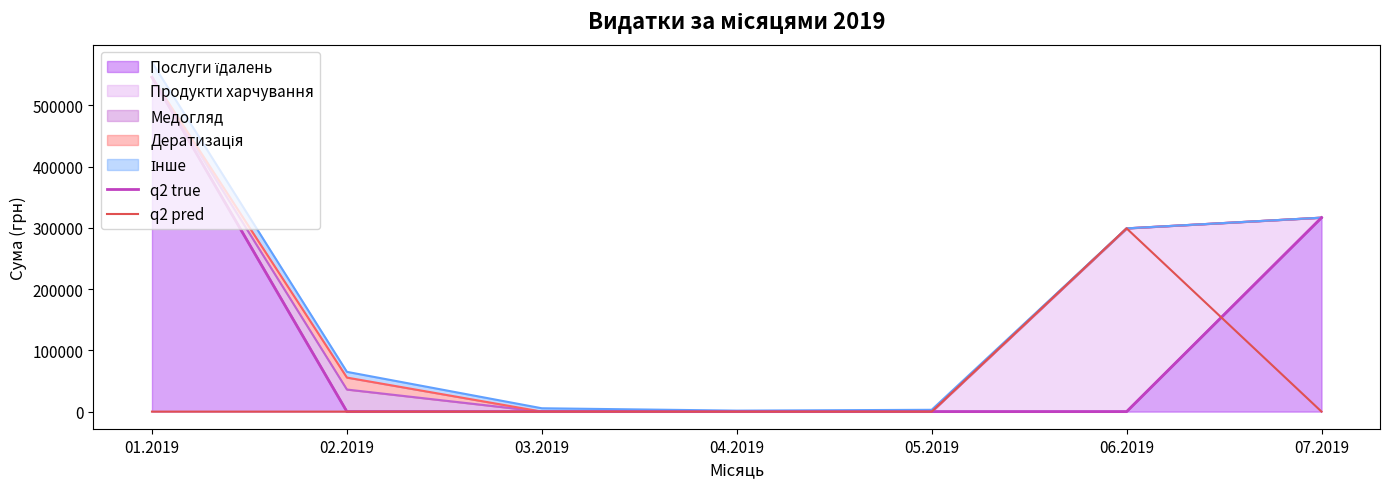

List the labels in order of q2 true value, smallest first.

02.2019, 03.2019, 04.2019, 05.2019, 06.2019, 07.2019, 01.2019